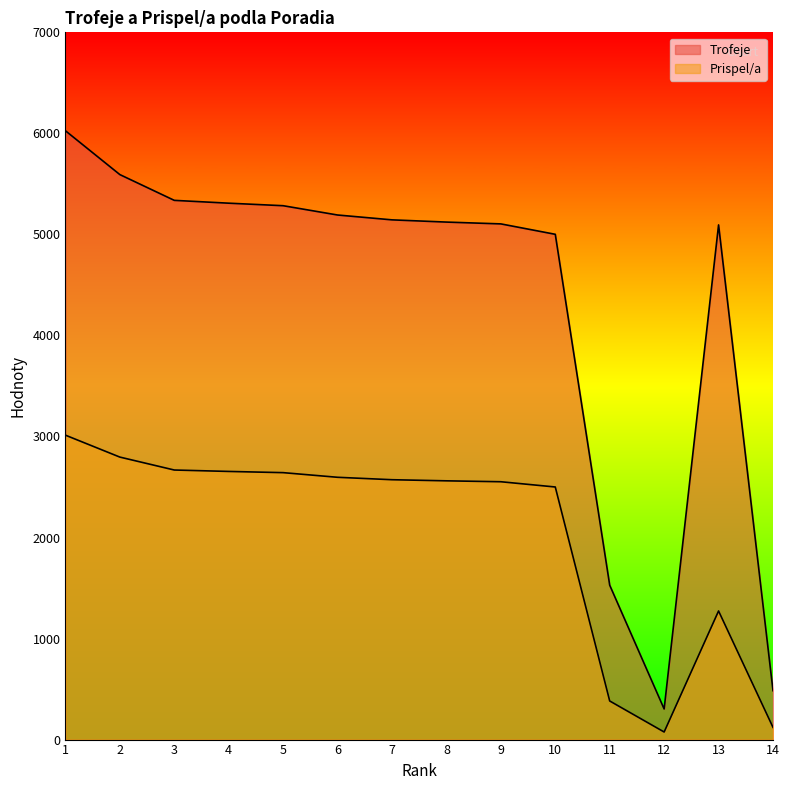

What is the sum of the Prispel/a values at 13 and 10?

3773